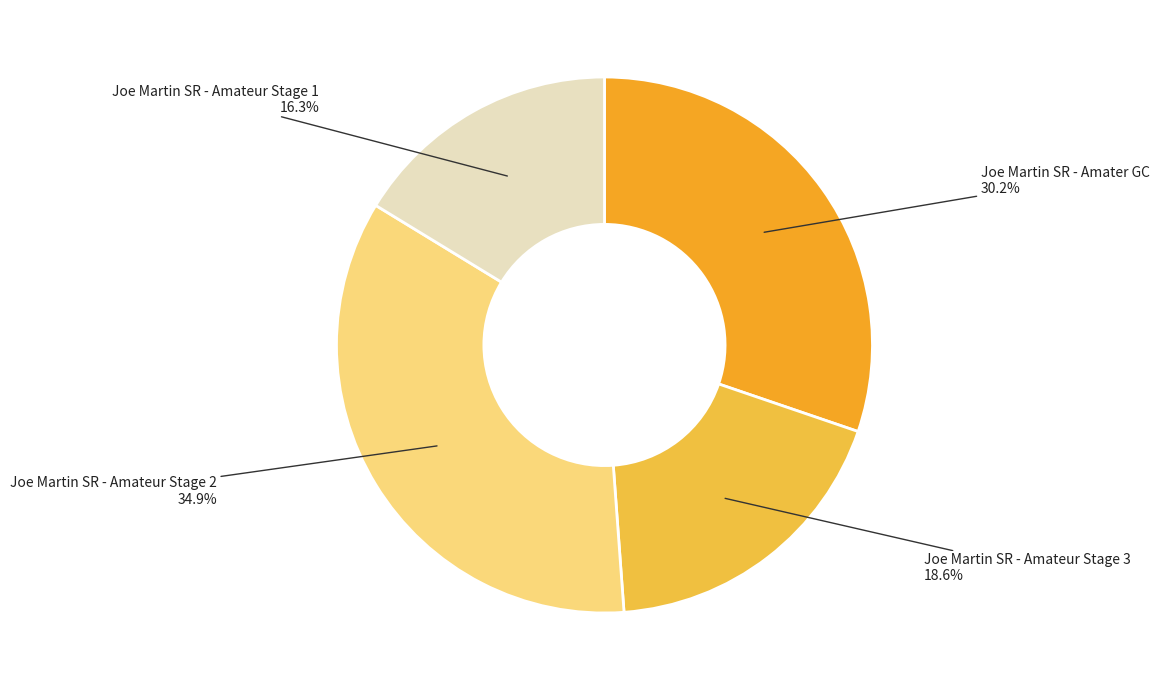

Is there a majority slice in this chart?

No